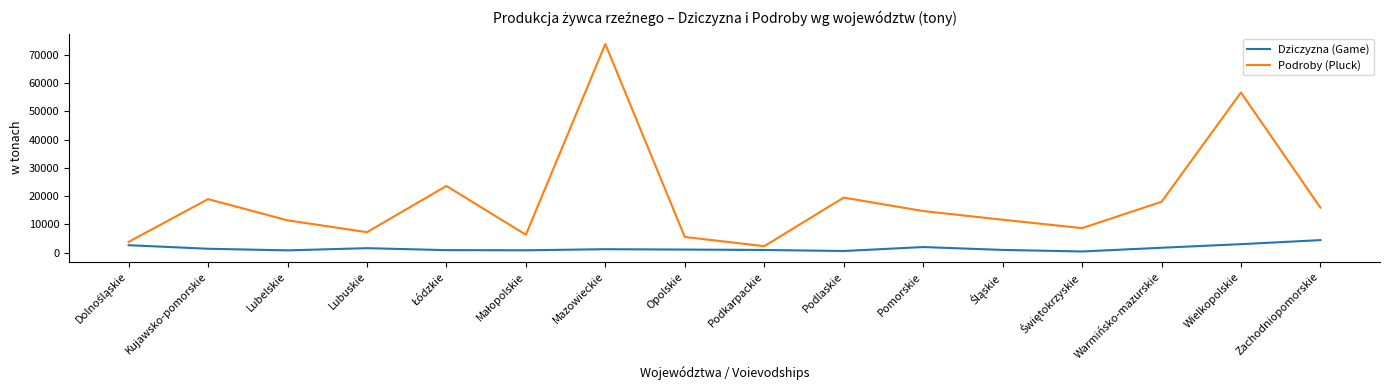

Which series has the largest range (max minus min)?

Podroby (Pluck)